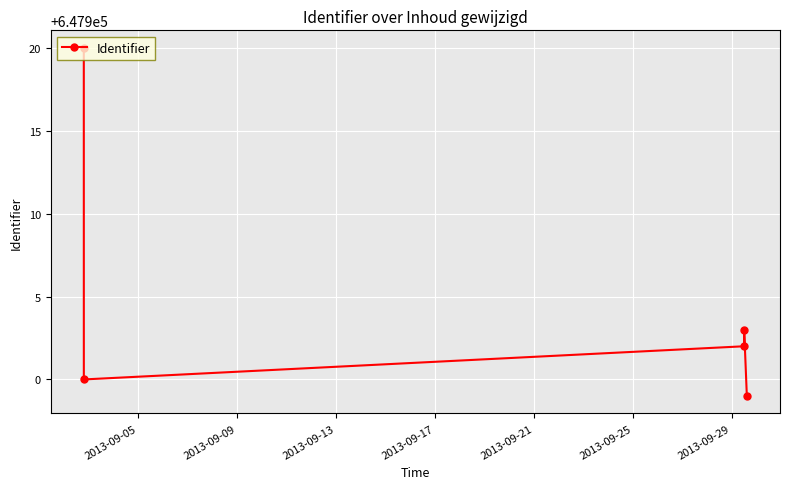

What is the greatest value displayed?

647920